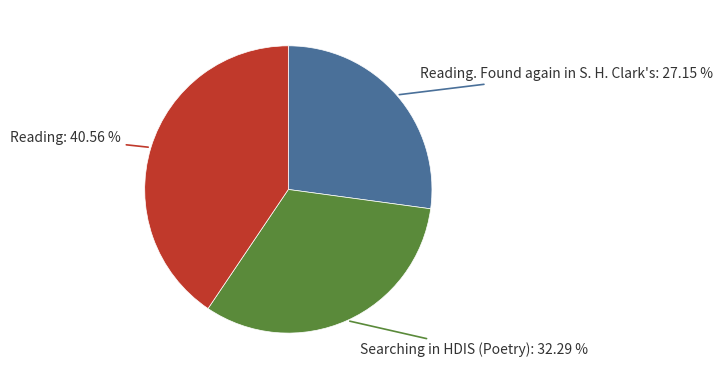

Is there any slice that represents more than half of the pie?

No